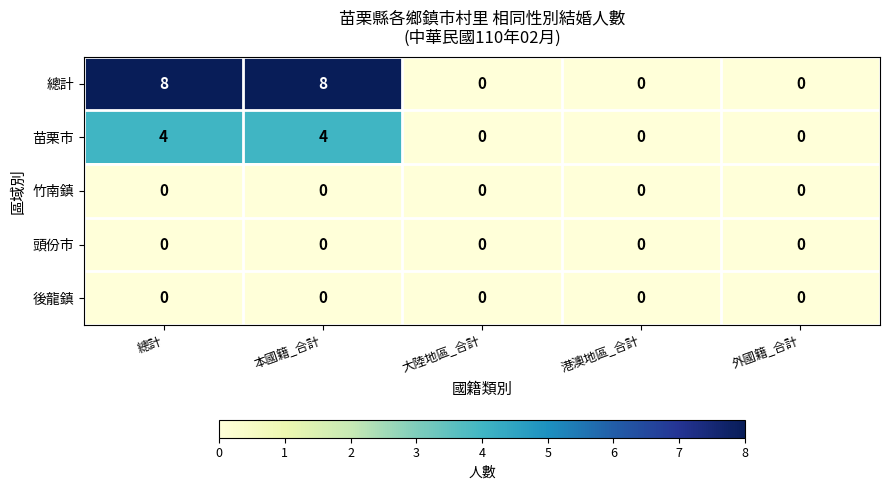

Which series has the largest total across all categories?

總計